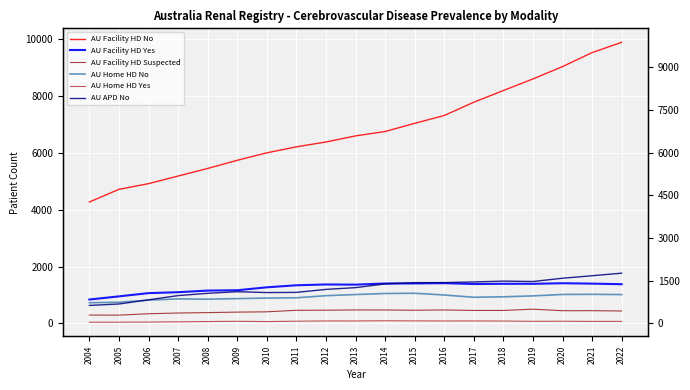

What is the maximum value shown in the chart?

9881